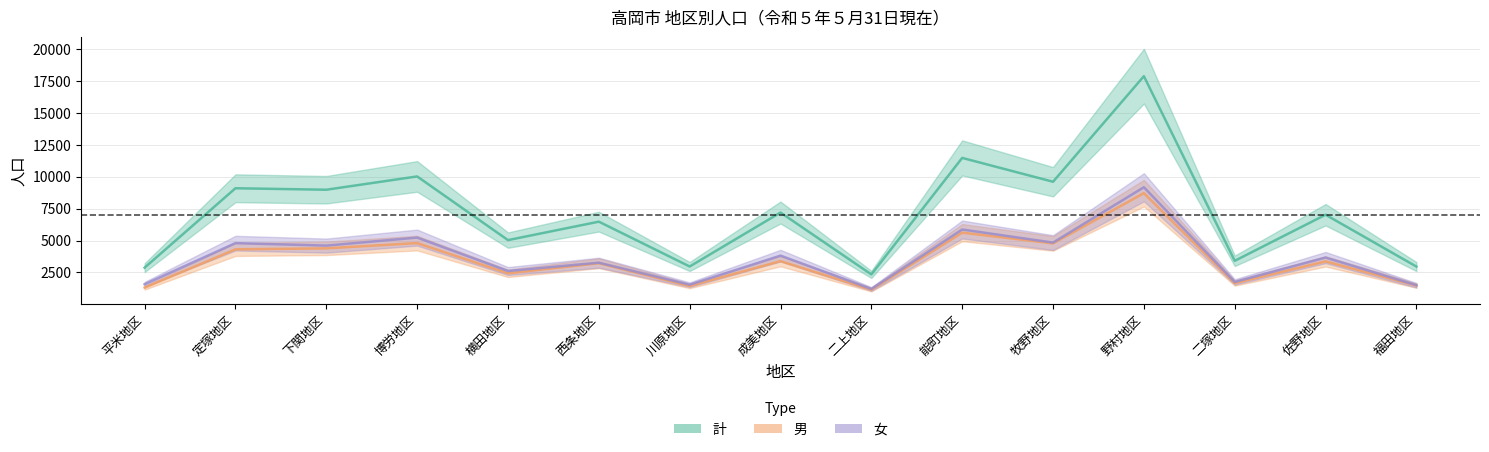

What is the label of the 14th point from the right?

定塚地区